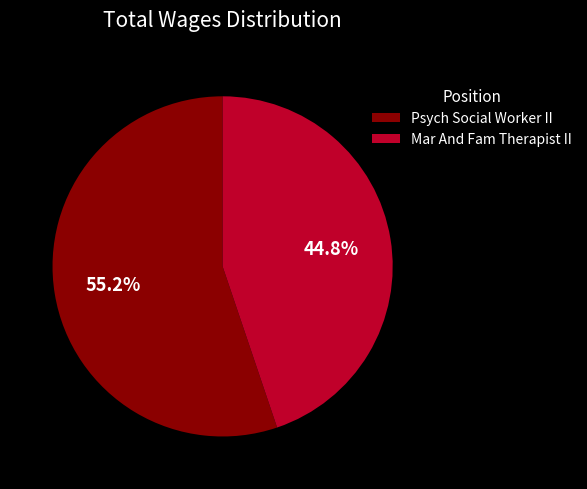

To the nearest percent, what is the combined percentage of Mar And Fam Therapist II and Psych Social Worker II?

100%